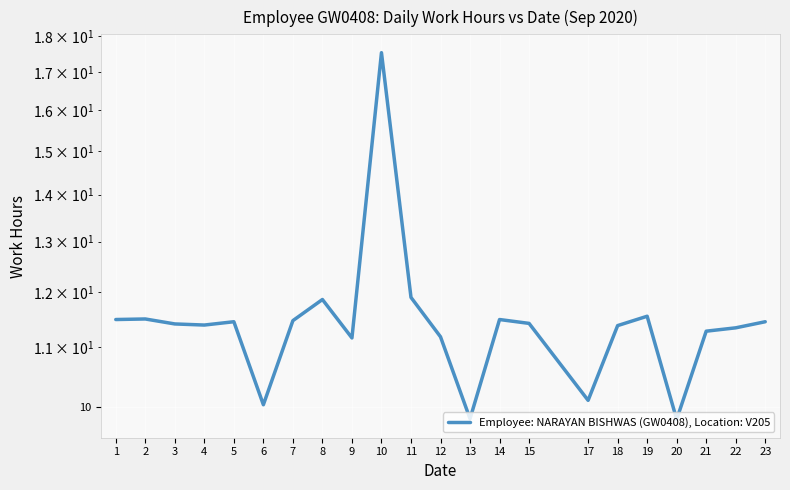

Approximately how many times larger is the value at 20 compared to 5?

0.9